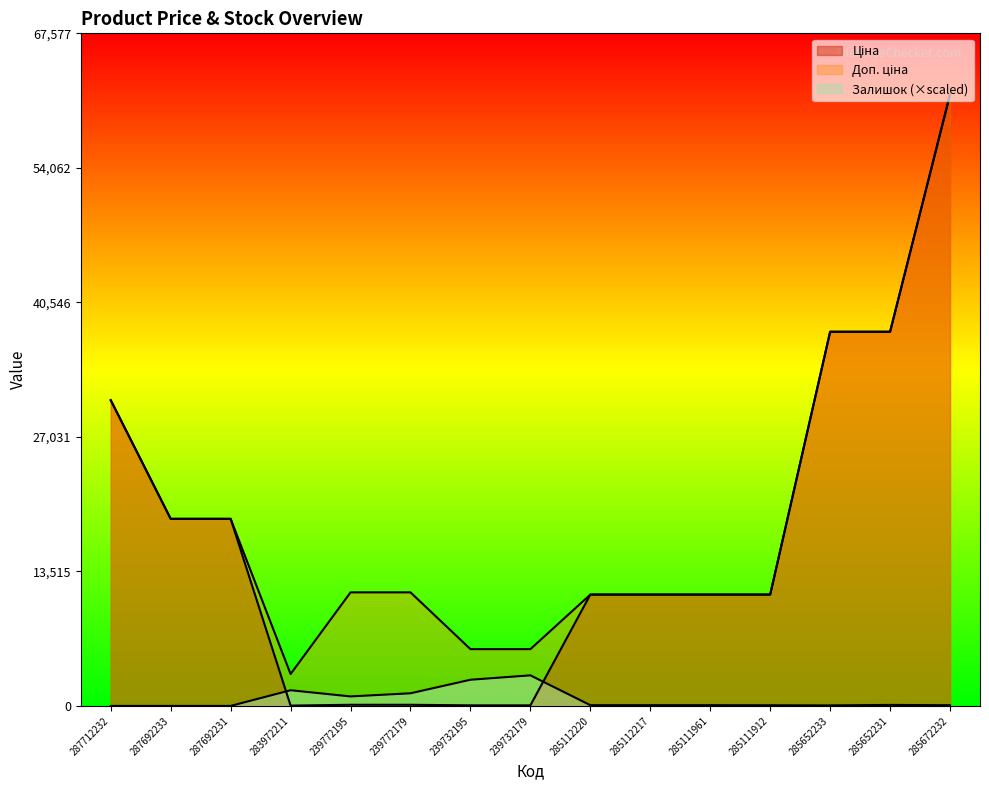

Rank the series by their maximum value, from lowest to highest.

Залишок, Ціна, Доп. ціна